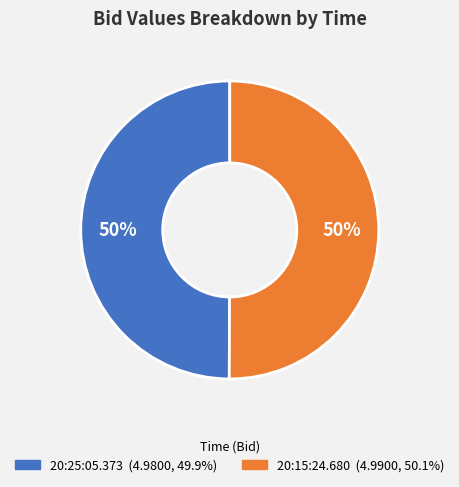

Approximately how many times larger is the value at 20:15:24.680 compared to 20:25:05.373?

1.0